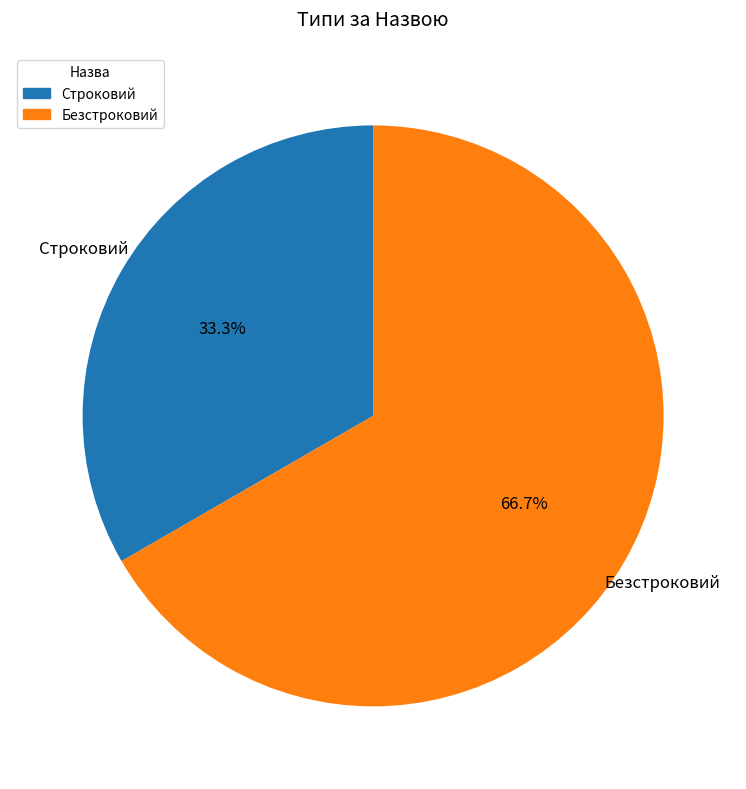

The Безстроковий slice represents 67% of the pie. True or false?

True